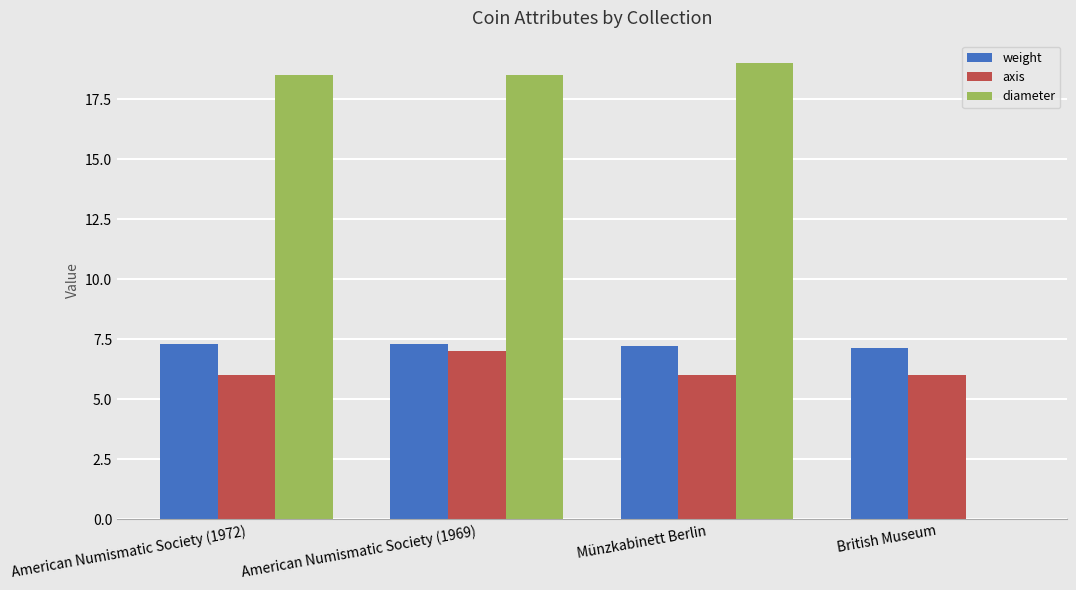

How many groups of bars are there?

4